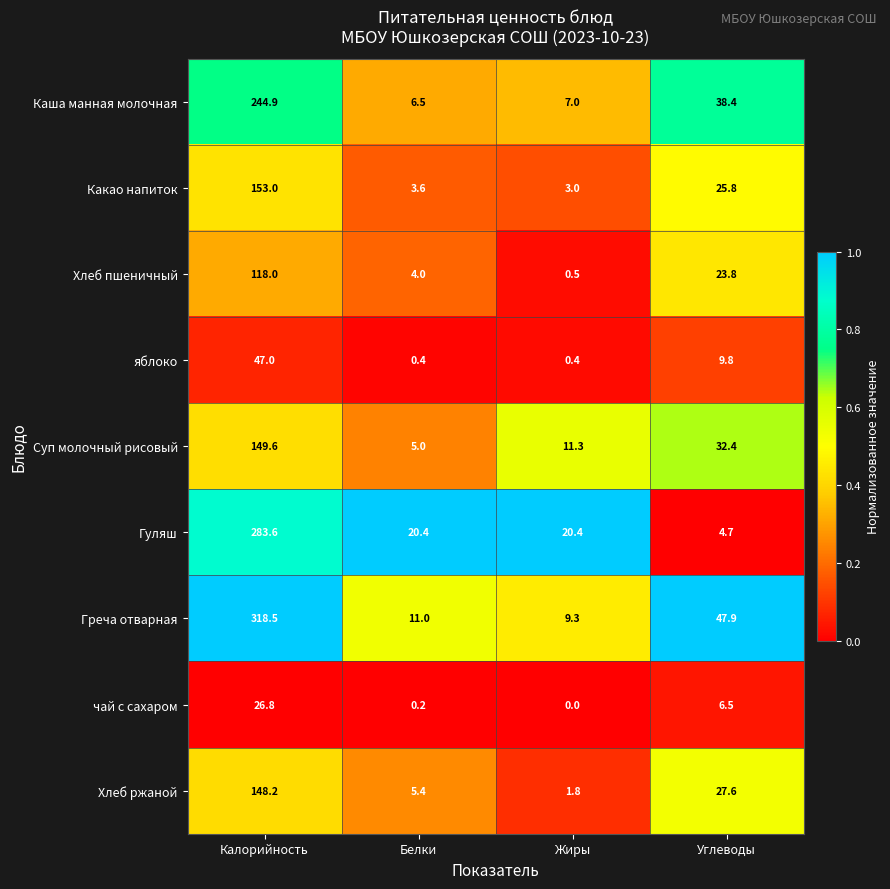

Which series has the largest range (max minus min)?

Греча отварная